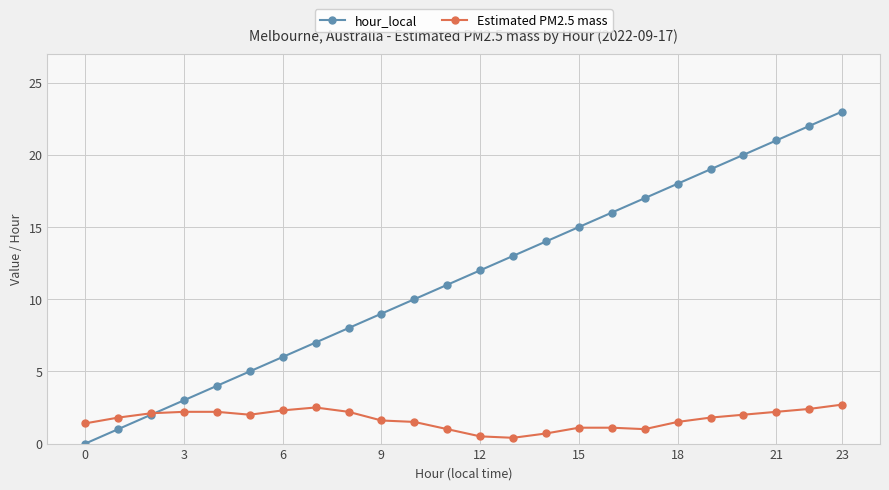

True or false: hour_local has more than 0 interior local peaks.

False